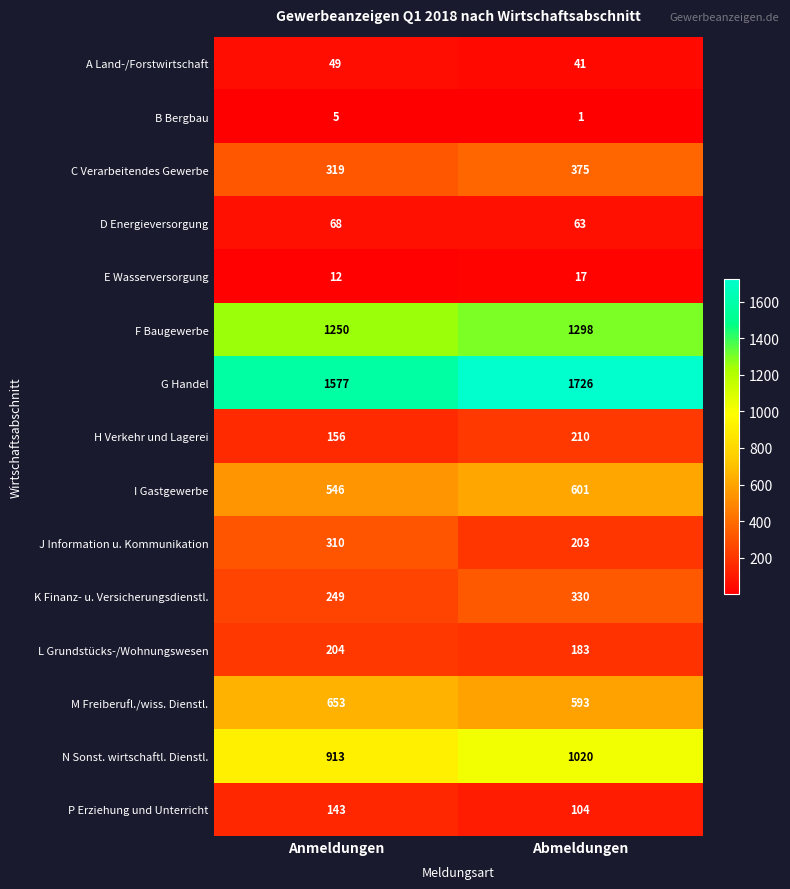

What is the lowest value of the L Grundstücks-/Wohnungswesen series?

183